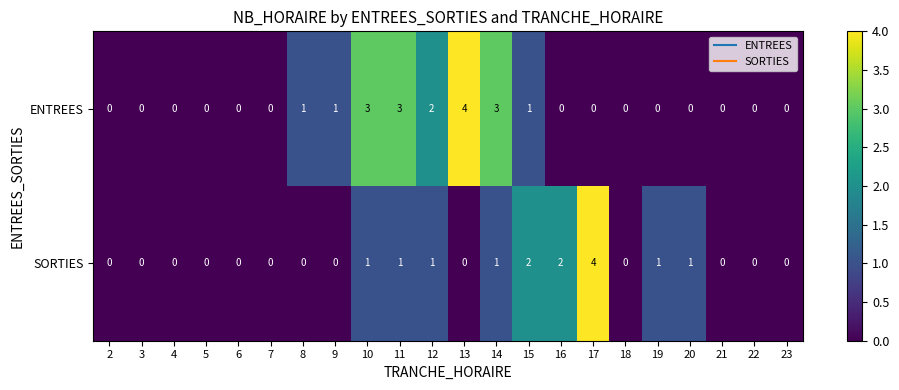

What is the total value across all series at 15?

3